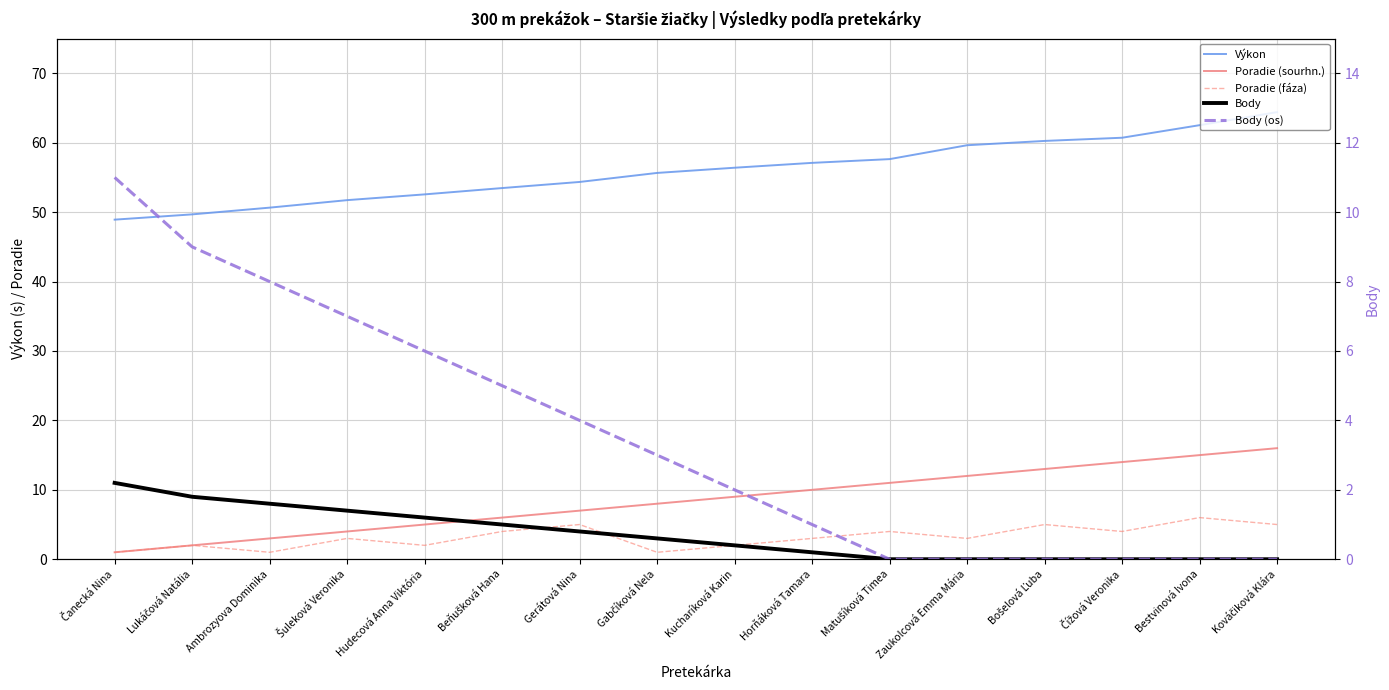

What is the difference between the highest and lowest values at Bošelová Ľuba?

60.3